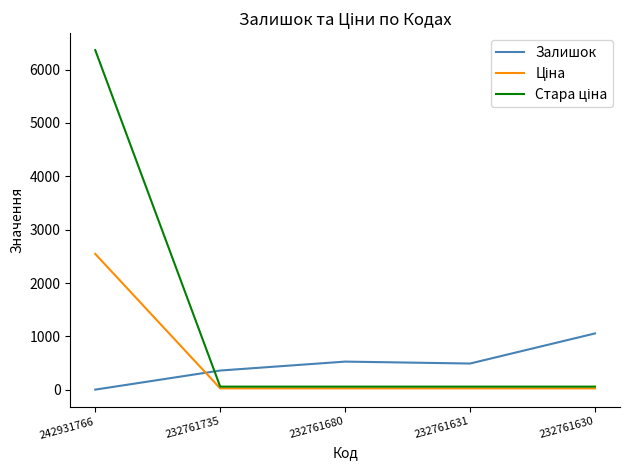

The Залишок series shows 1056.0 at 232761630. True or false?

True